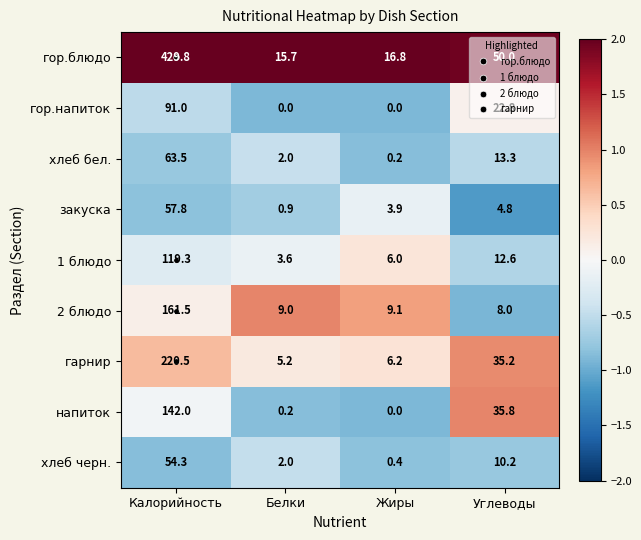

At which category is the sum across all series the highest?

Калорийность